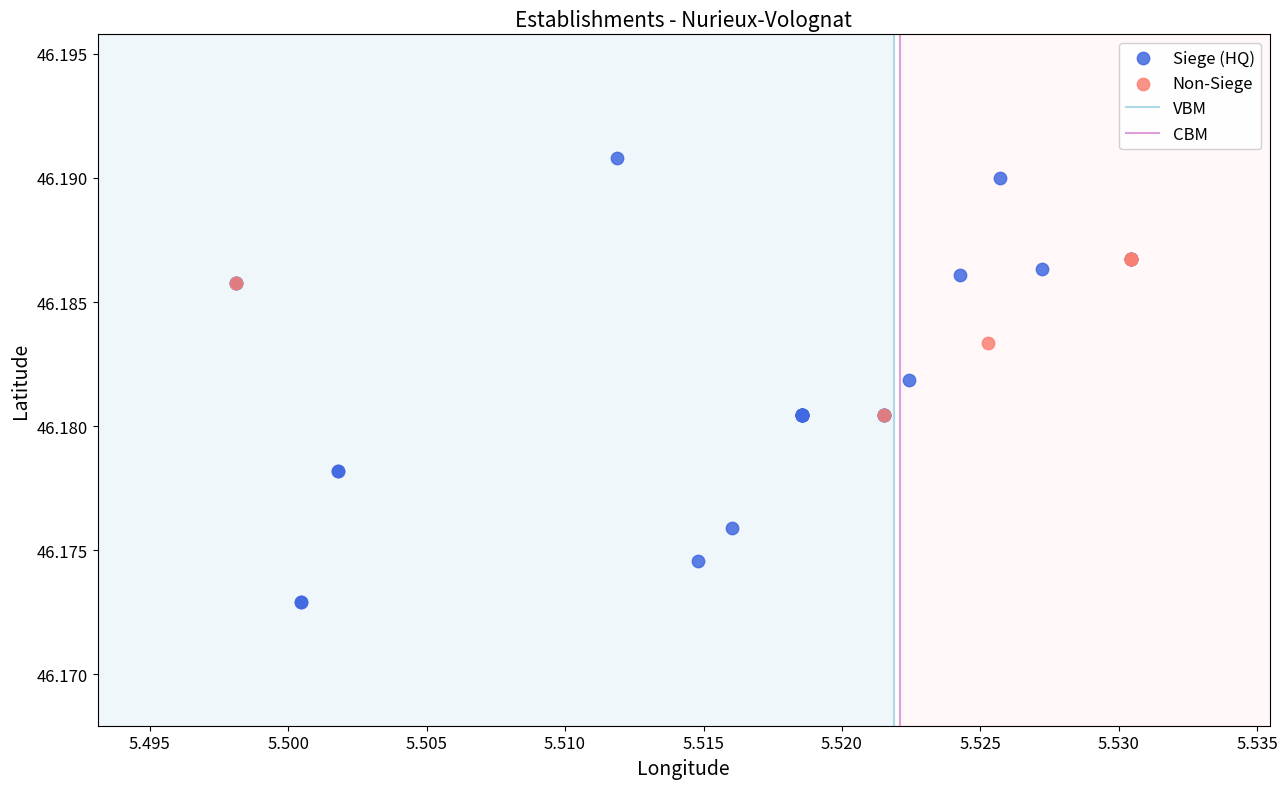

Which series contains the lowest Y value?

Siege (HQ)